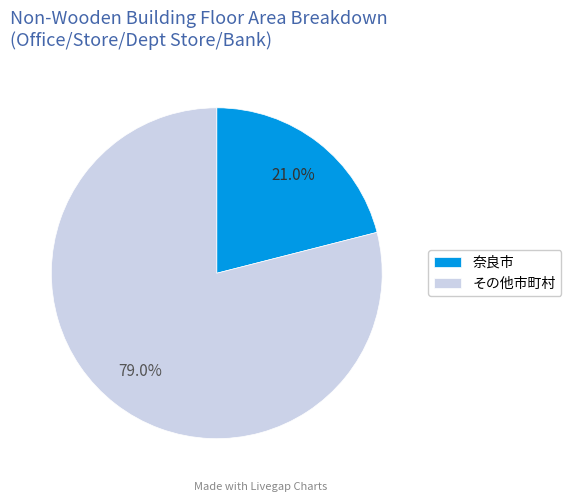

Between その他市町村 and 奈良市, which is larger?

その他市町村